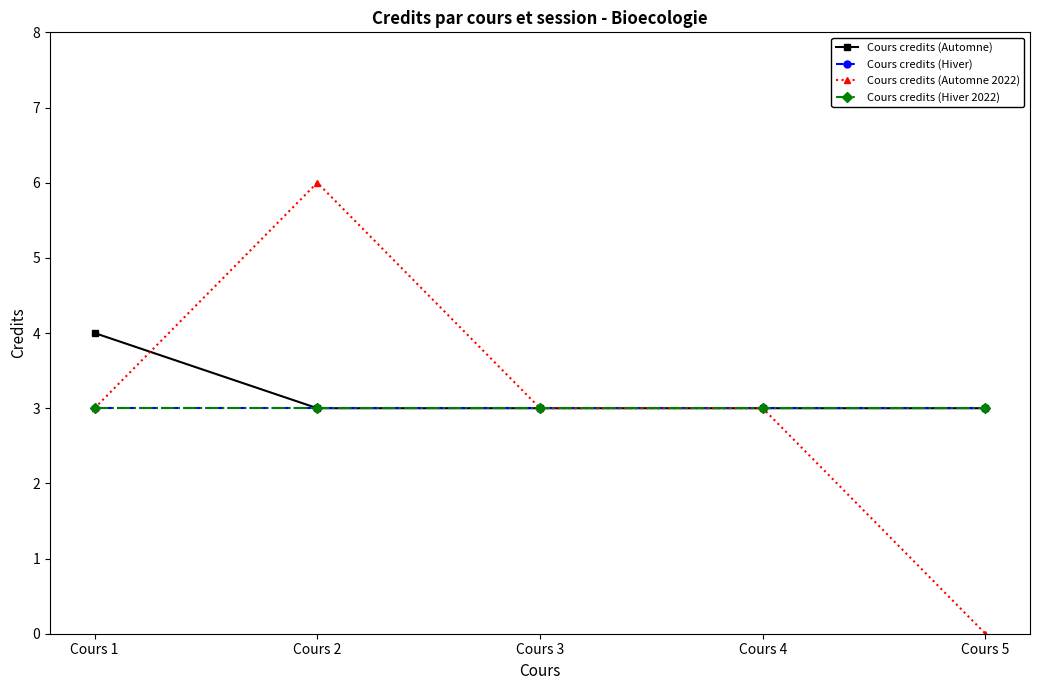

True or false: Cours credits (Hiver 2022) and Cours credits (Automne) intersect in this chart.

False